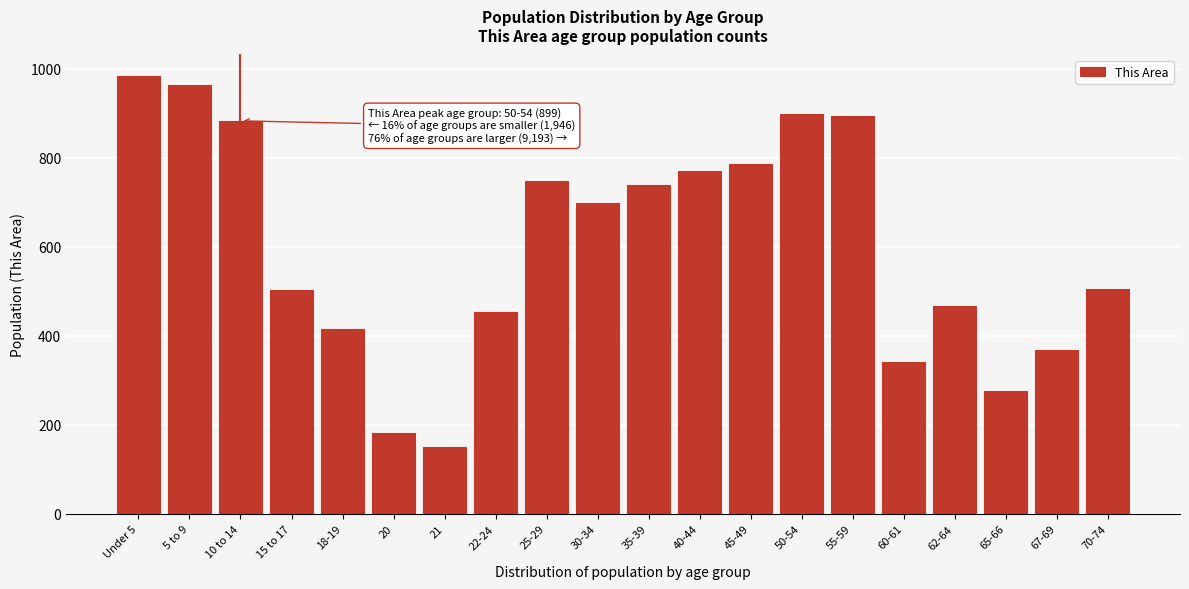

What is the change in value from 22-24 to 65-66?

-177